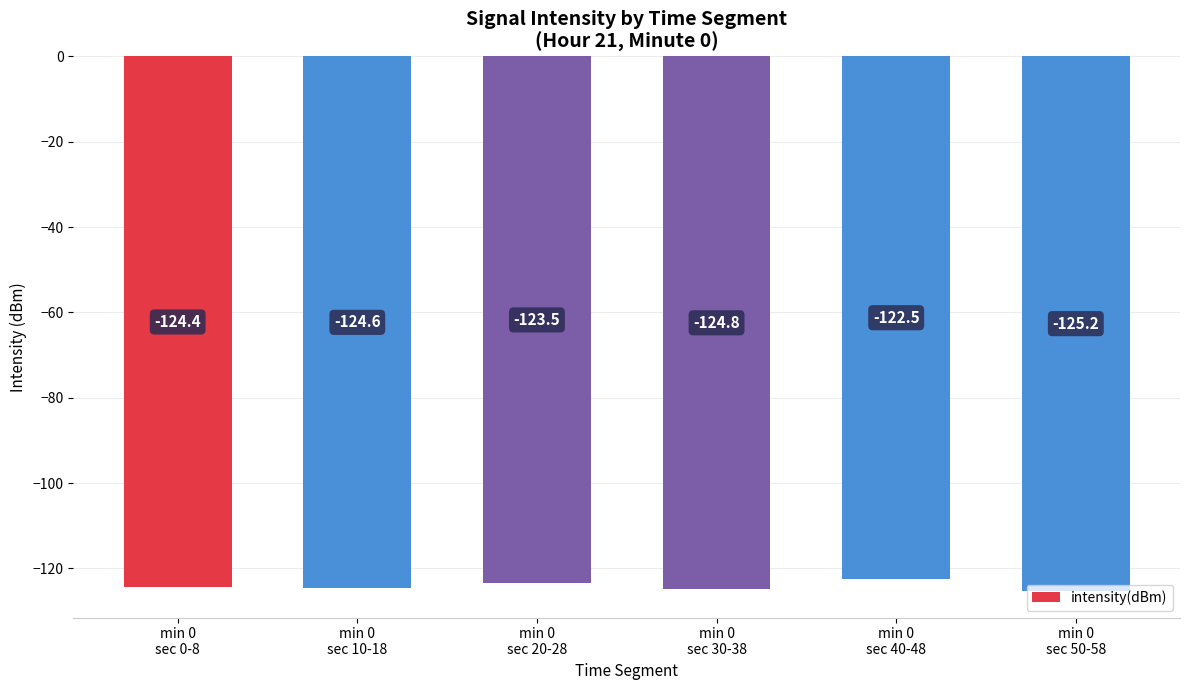

Count the number of categories in the chart.

6